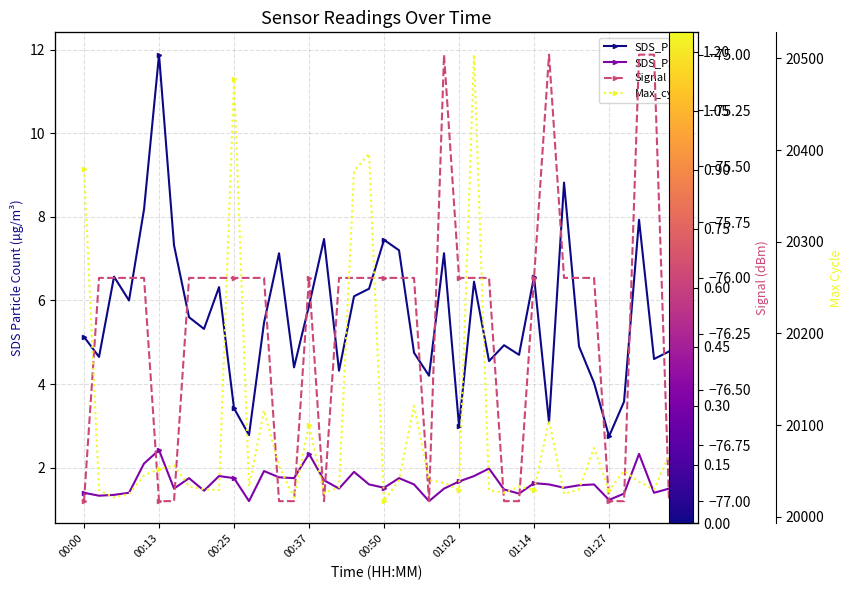

True or false: SDS_P2 has a value of 1.8 at 14.

True